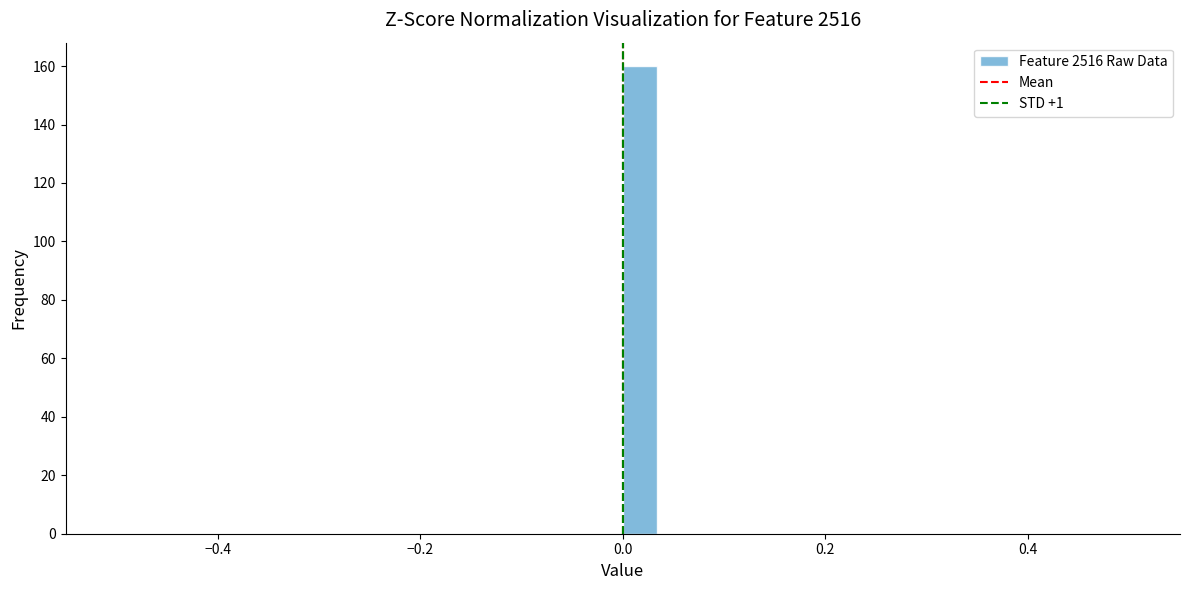

Read against the x-axis, roughly where is the centre of the tallest bar?

0.02